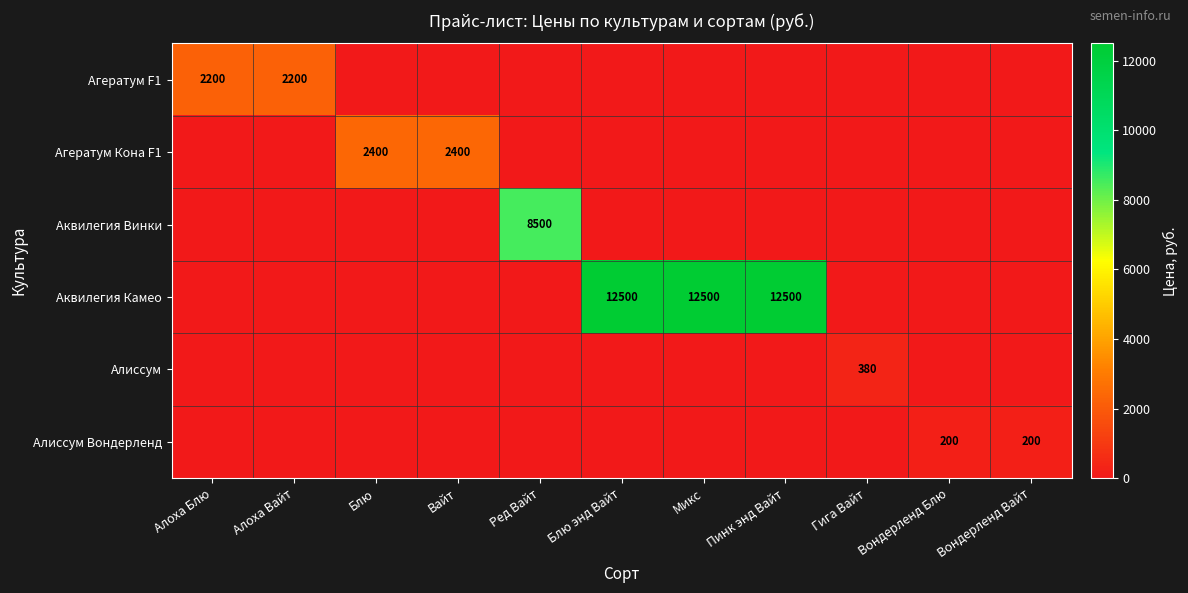

At how many categories does at least one series exceed 2234?

6